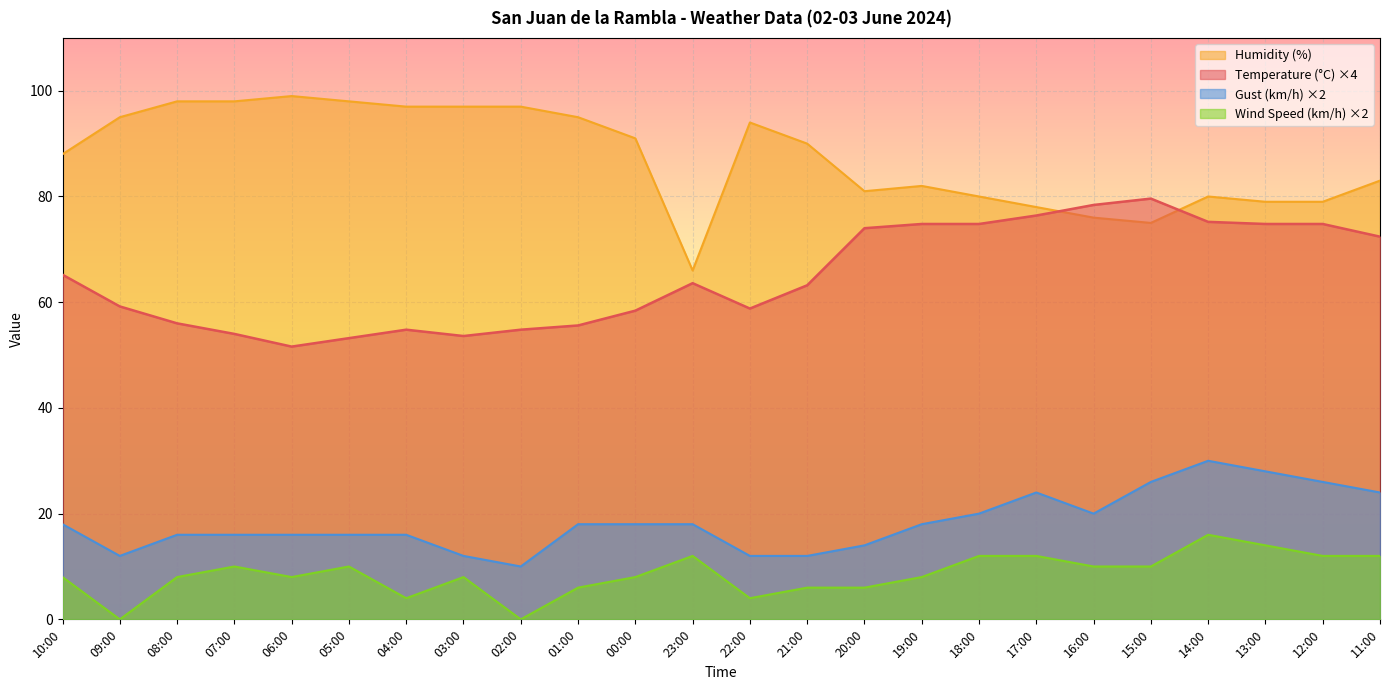

What is the lowest value of the Gust (km/h) series?

10.0